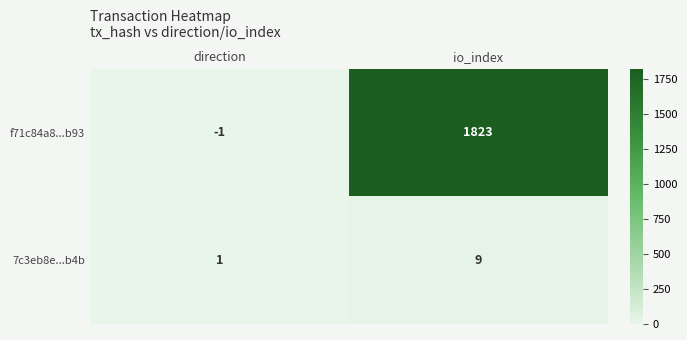

How many distinct data groups are displayed?

2